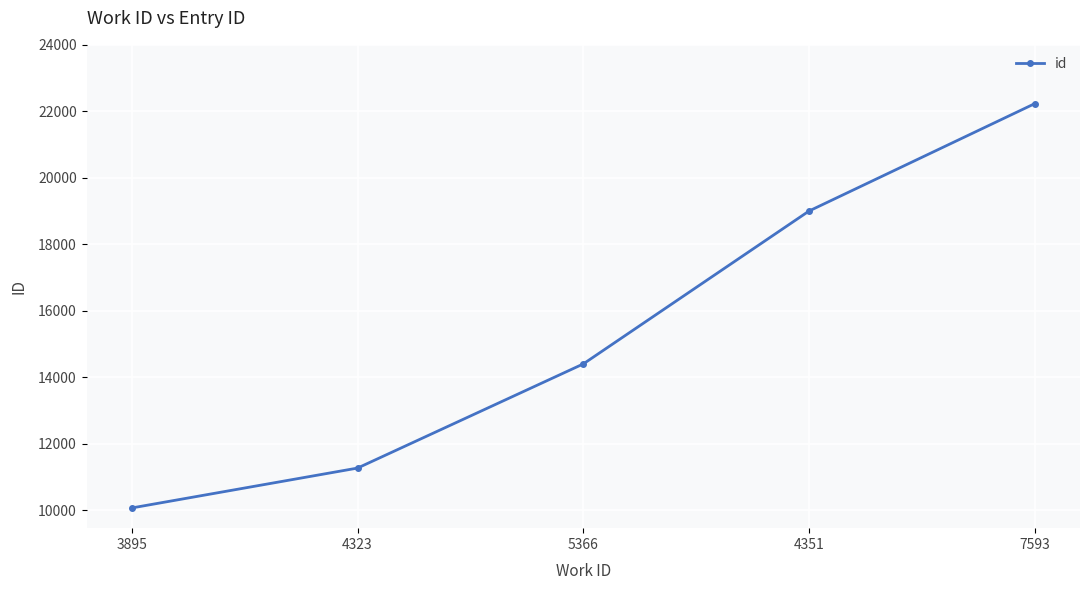

Reading left to right, list all the values displayed in this chart.

10073	11272	14404	19003	22233